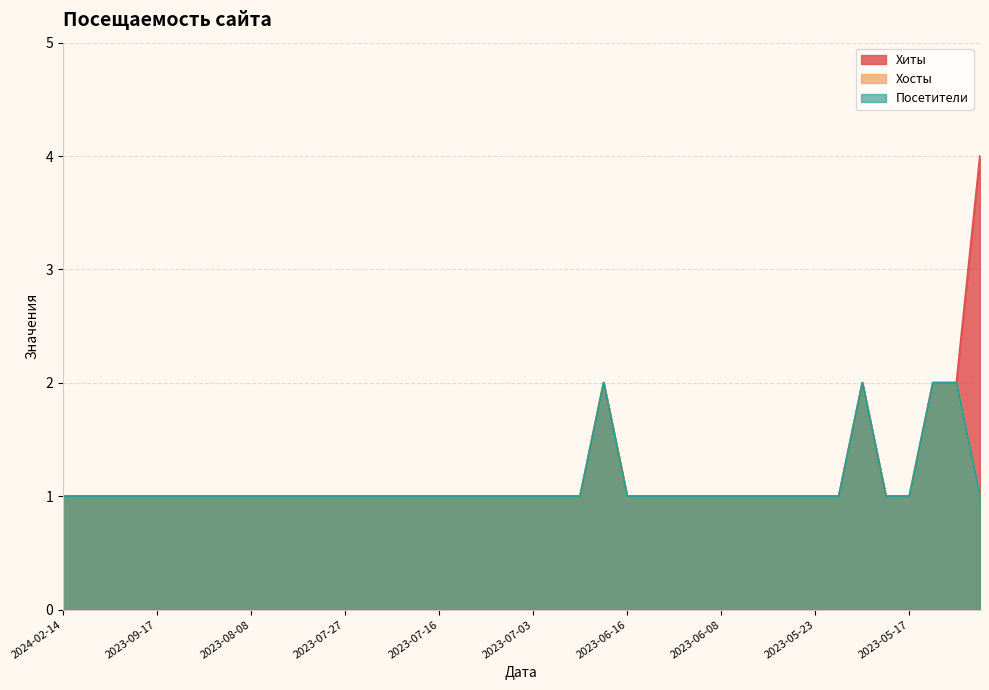

What is the maximum value for Посетители?

2